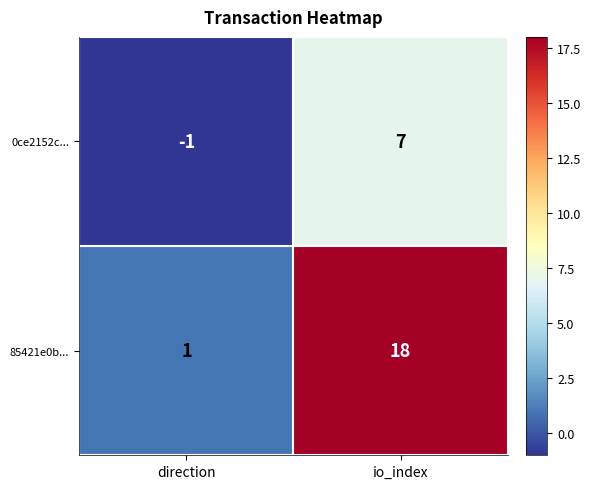

Which category has the highest value in the 0ce2152c... series?

io_index